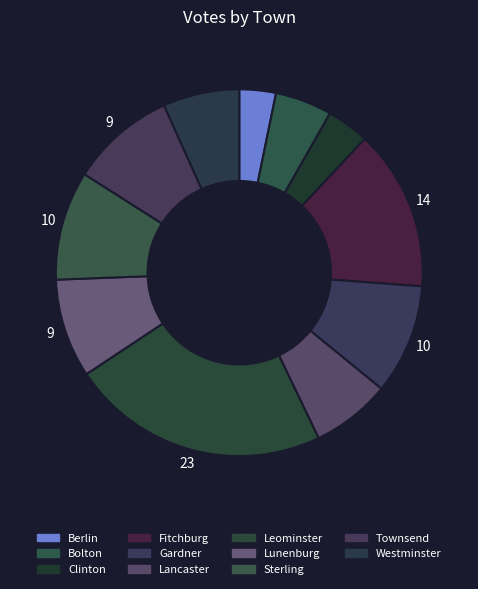

Is there any slice that represents more than half of the pie?

No